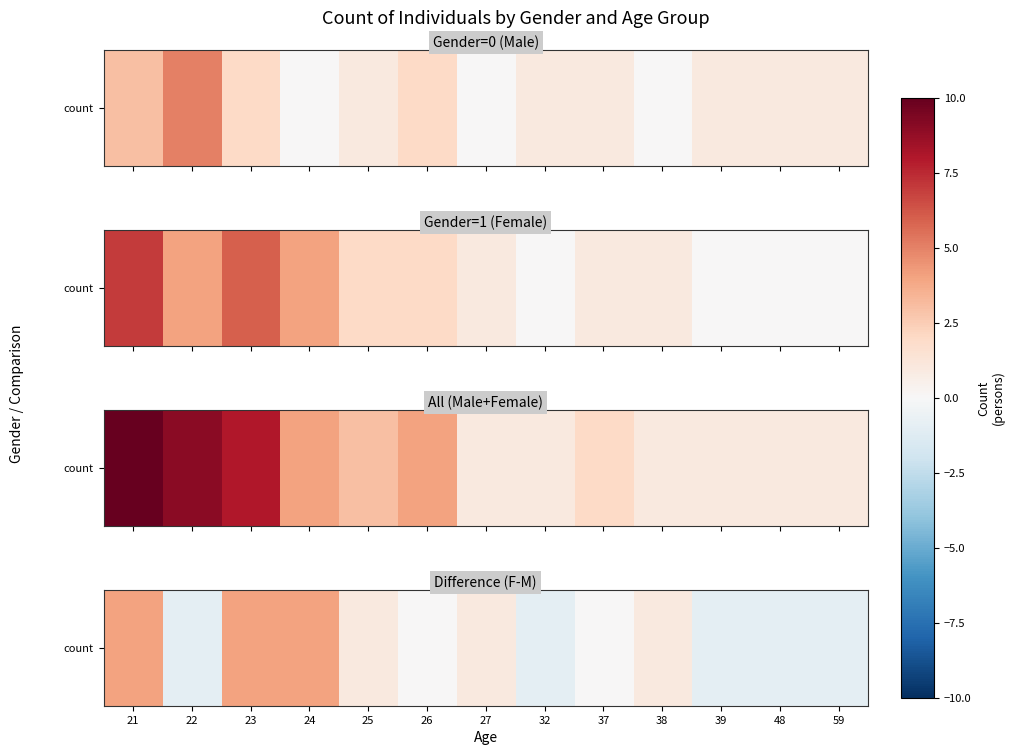

Which category has the lowest value across all series?

22